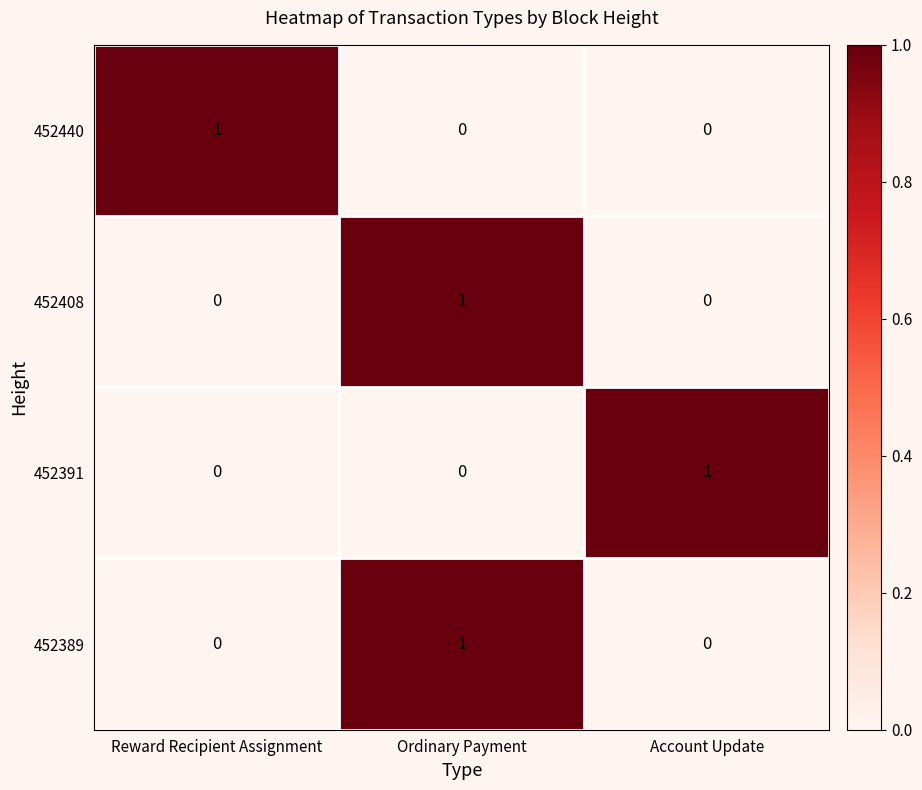

Which category has the highest value in the 452408 series?

Ordinary Payment